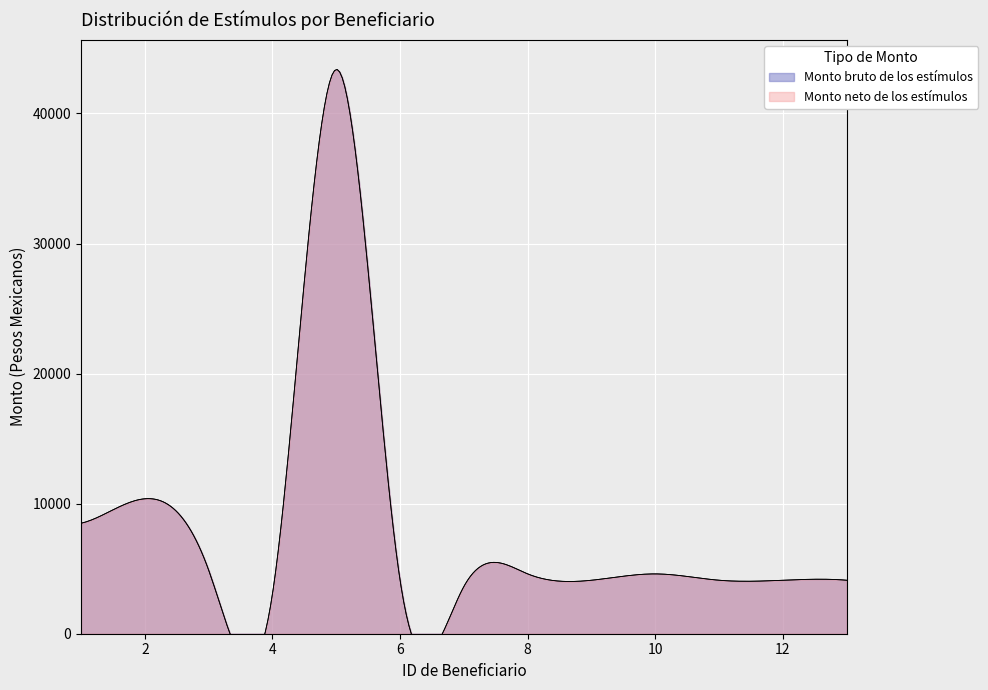

The value of Monto bruto de los estímulos at 9 is 4112.1. True or false?

True